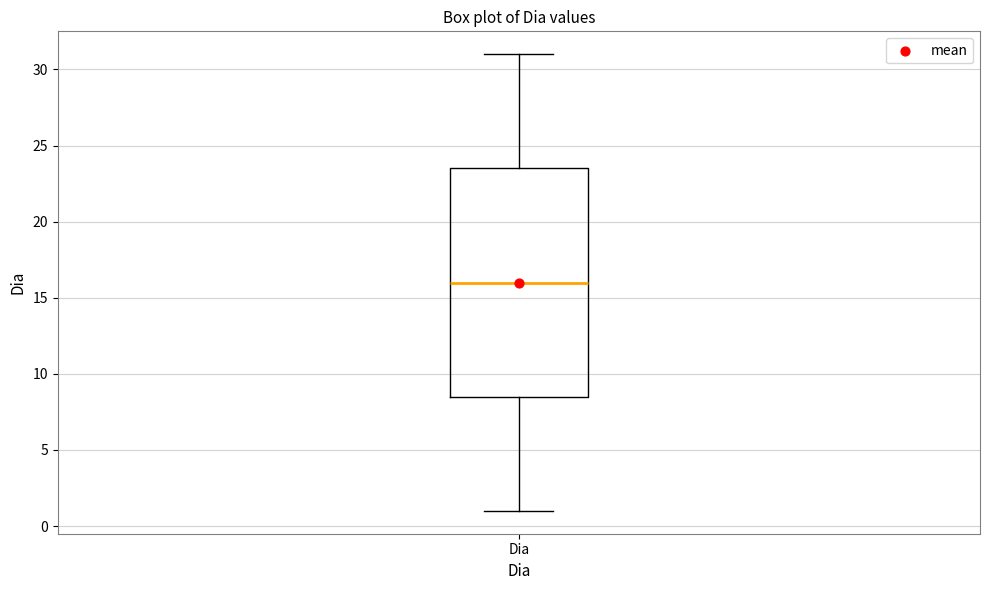

Transcribe this box plot: give where the median line is, the range the box spans, and where the two whiskers end, as read against the y-axis. The values are not printed on the chart, so give them approximately, as read against the axis.

median 16.0, box 8.5 to 23.5, whiskers 1.0 to 31.0